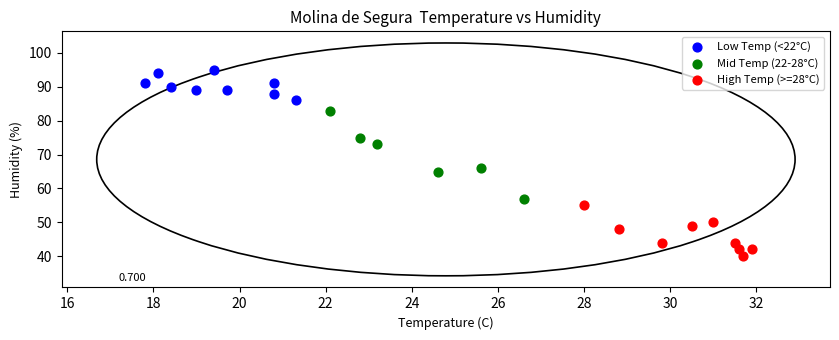

Which series contains the lowest Y value?

High Temp (>=28°C)